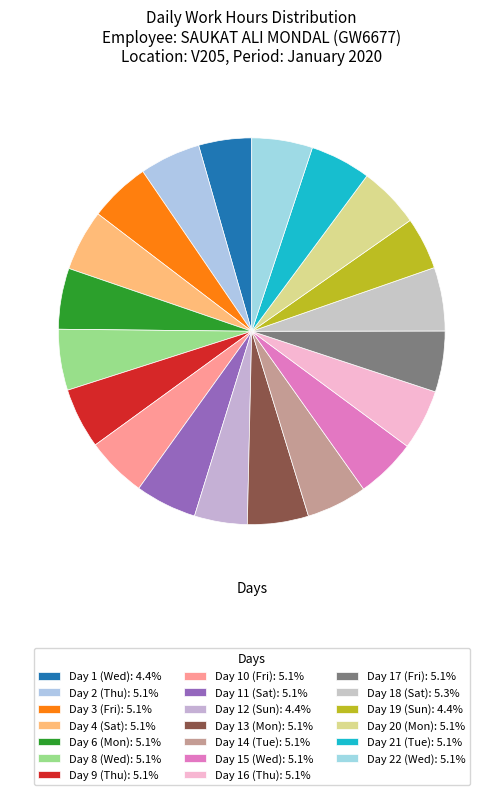

How many slices are in this pie chart?

20